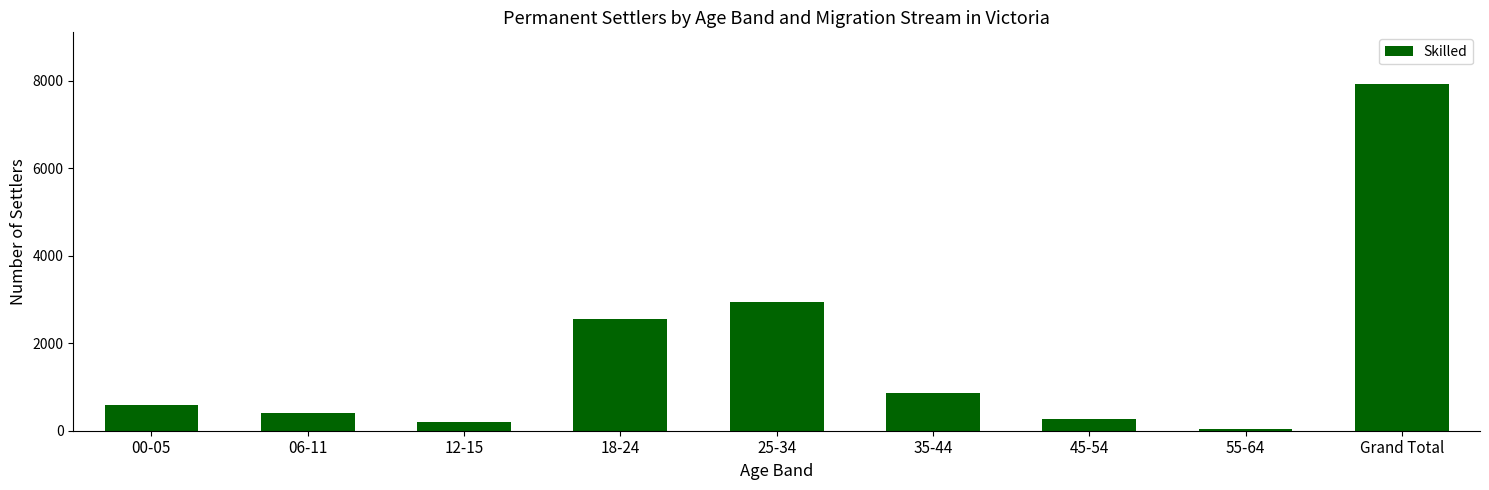

What is the average value?

1751